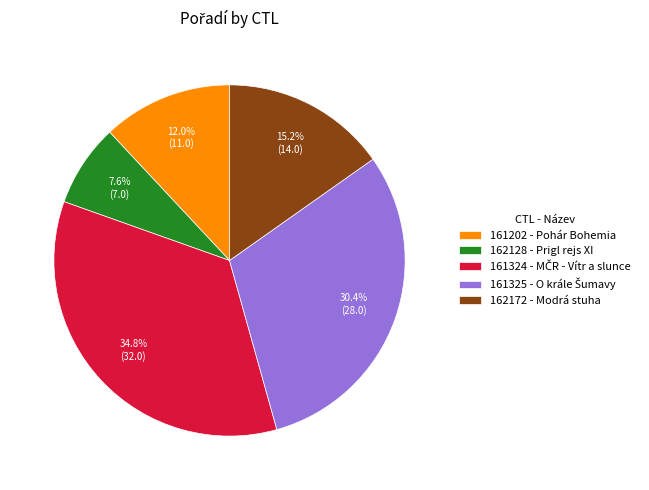

How much of the chart is everything except 162172?

84.8%